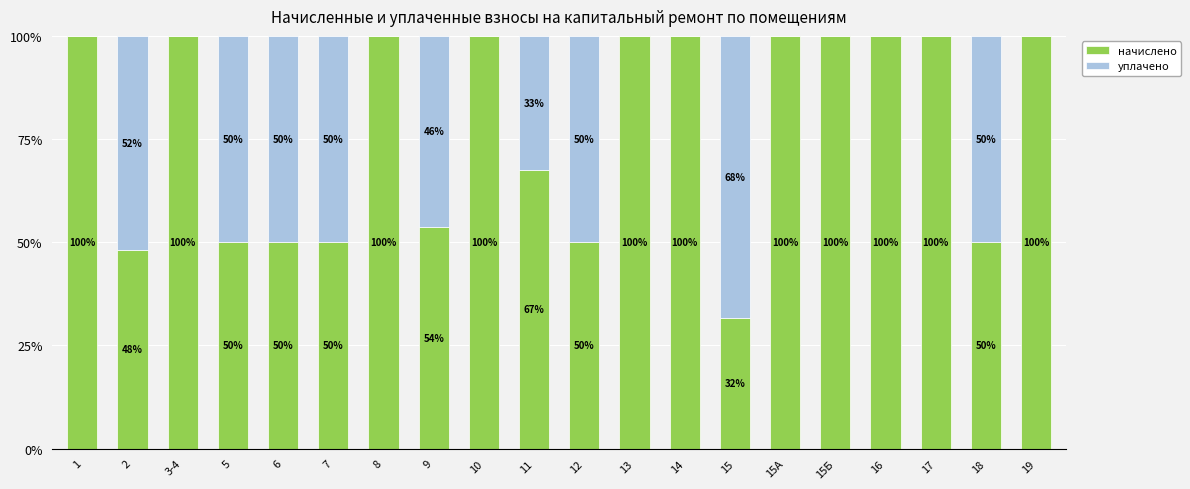

What is the approximate value of начислено at 17?

100.0